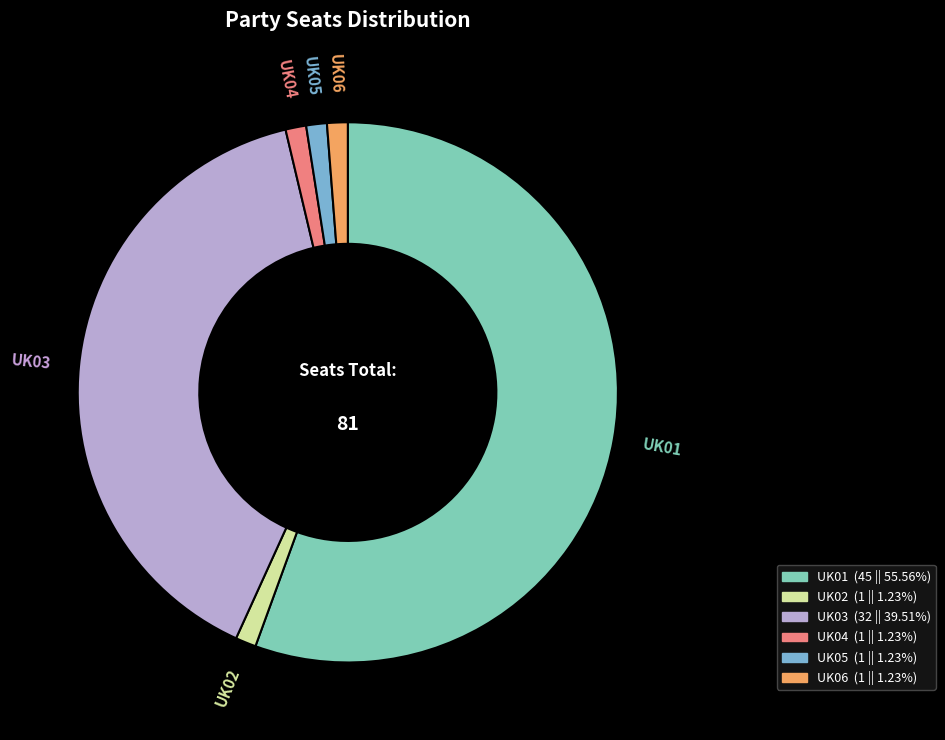

What is the majority slice?

UK01